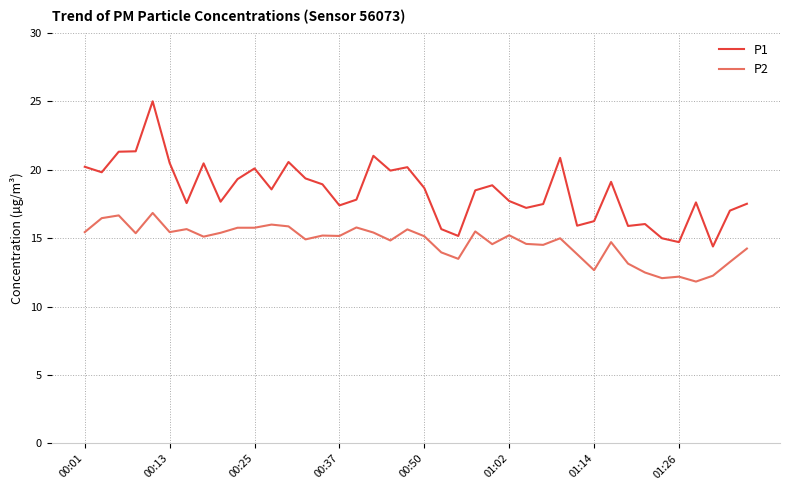

Which series has the widest spread of values?

P1